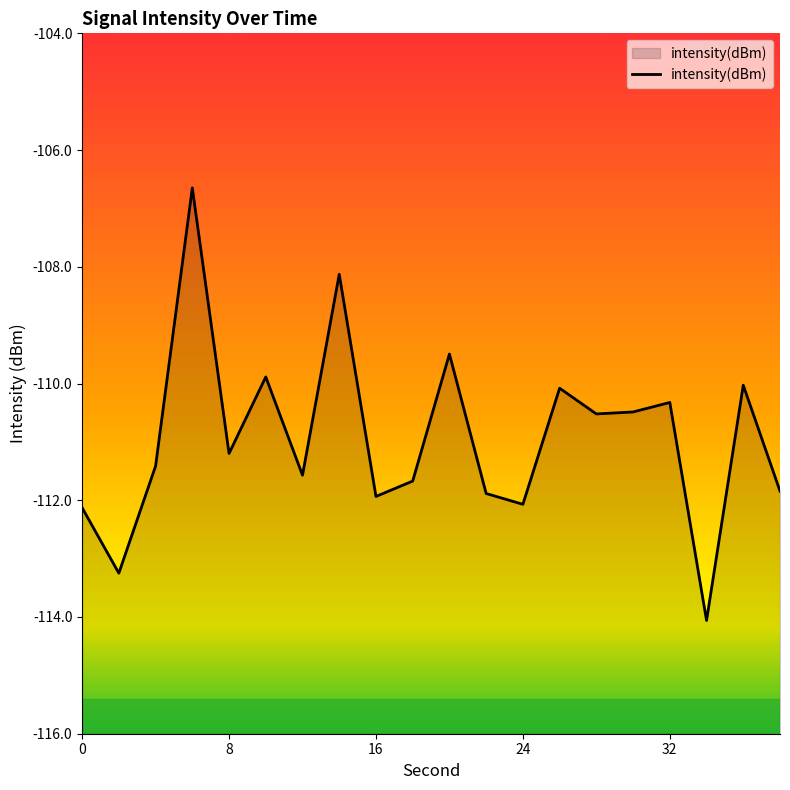

How many lines are shown in the chart?

1